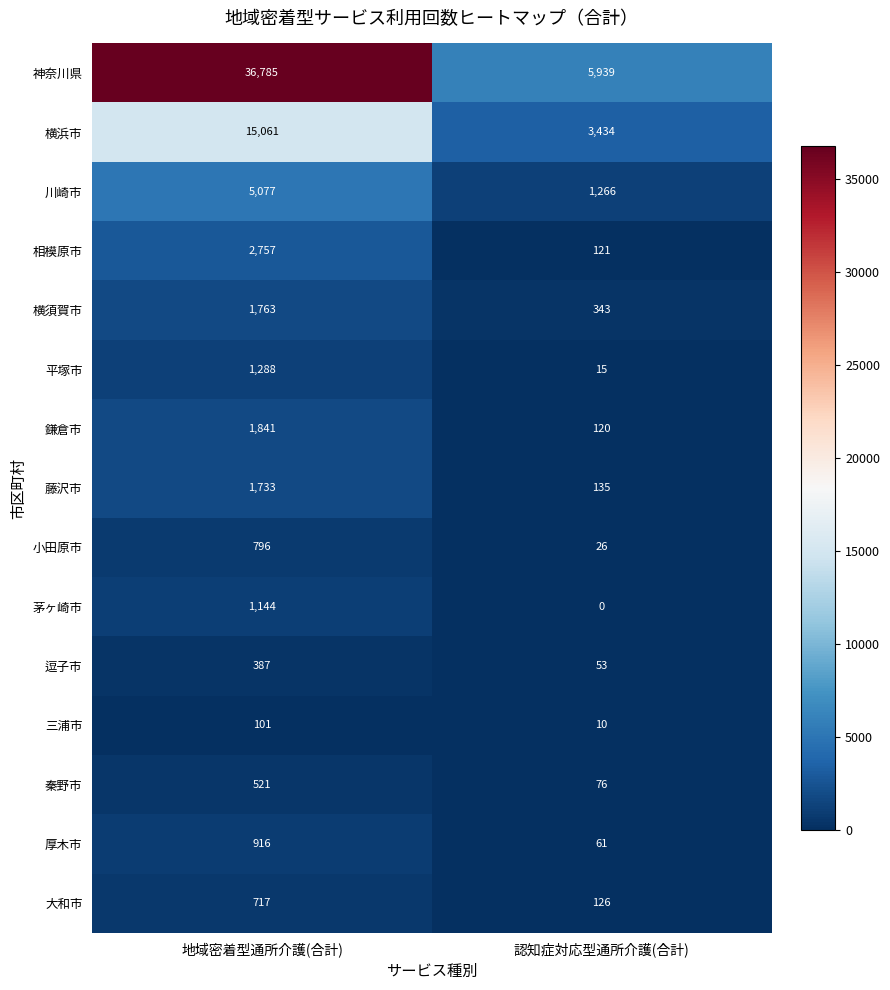

Rank the series at 地域密着型通所介護(合計) from lowest to highest value.

三浦市, 逗子市, 秦野市, 大和市, 小田原市, 厚木市, 茅ヶ崎市, 平塚市, 藤沢市, 横須賀市, 鎌倉市, 相模原市, 川崎市, 横浜市, 神奈川県